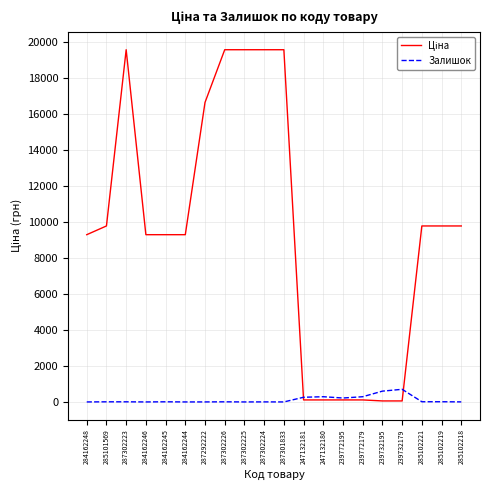

What is the maximum value shown in the chart?

19564.9